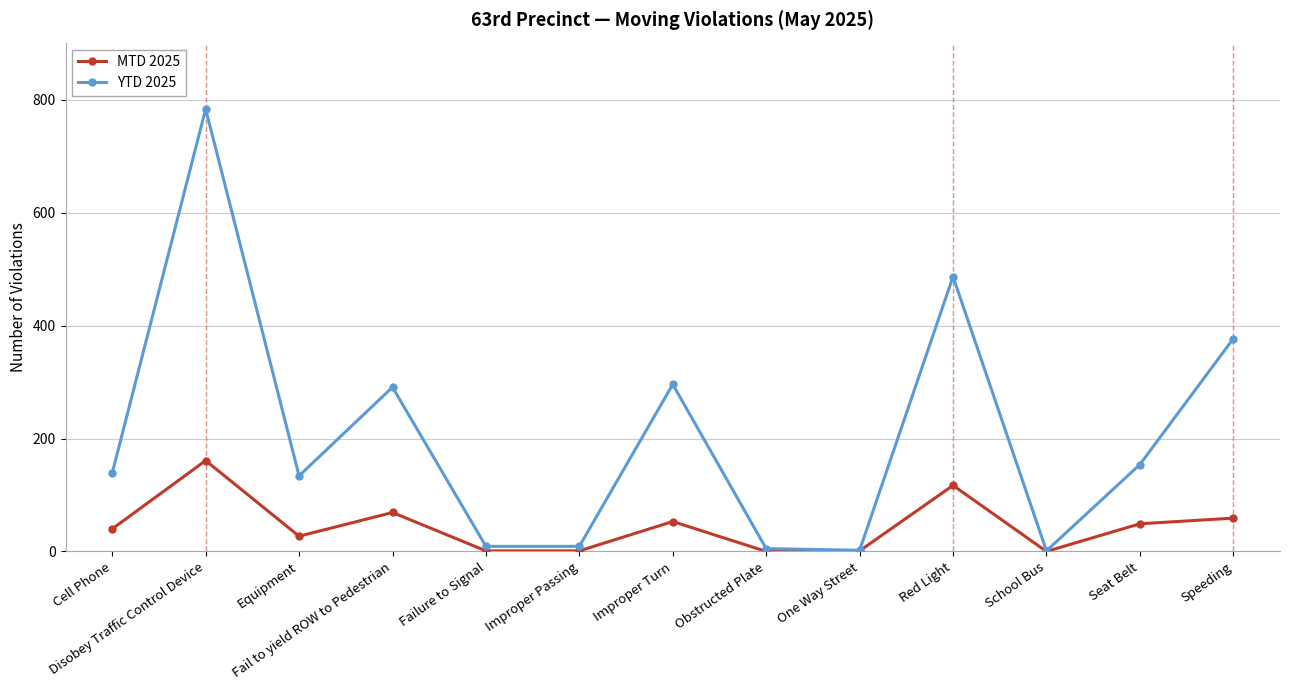

Which series has the widest spread of values?

YTD 2025